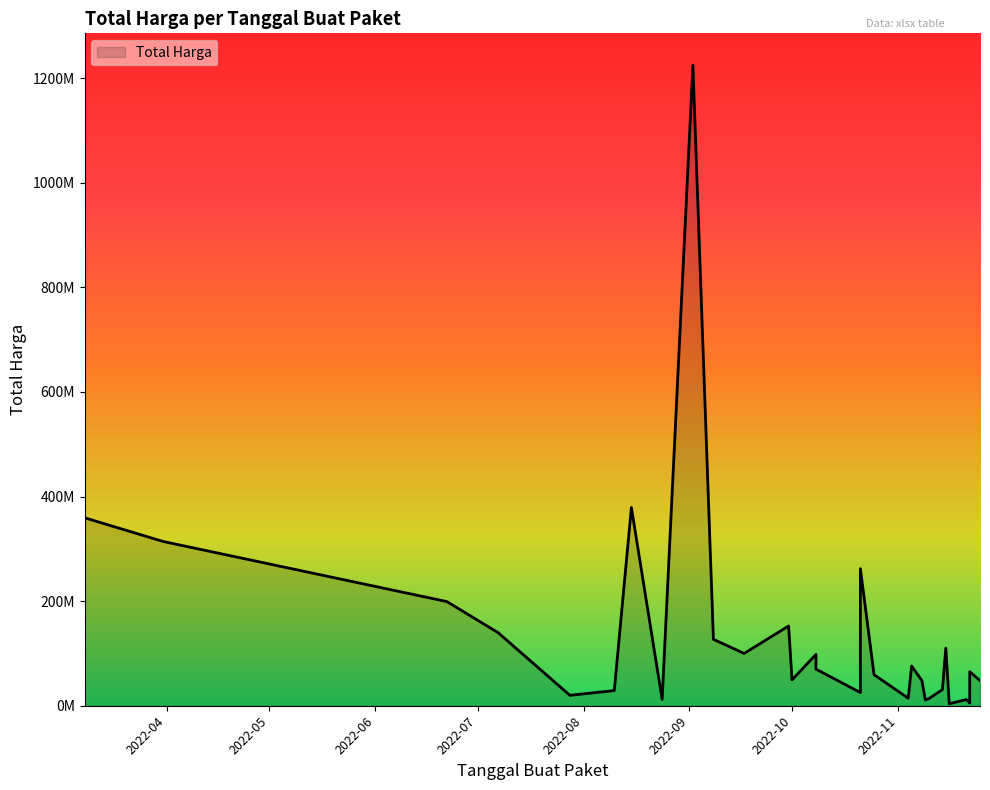

At which label is the value closest to 614253500?

2022-08-15